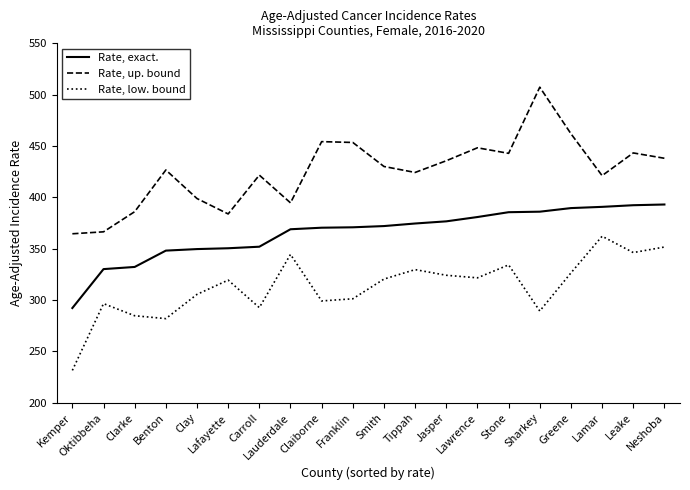

What is the sum of the Rate, low. bound values at Carroll and Lawrence?

614.4